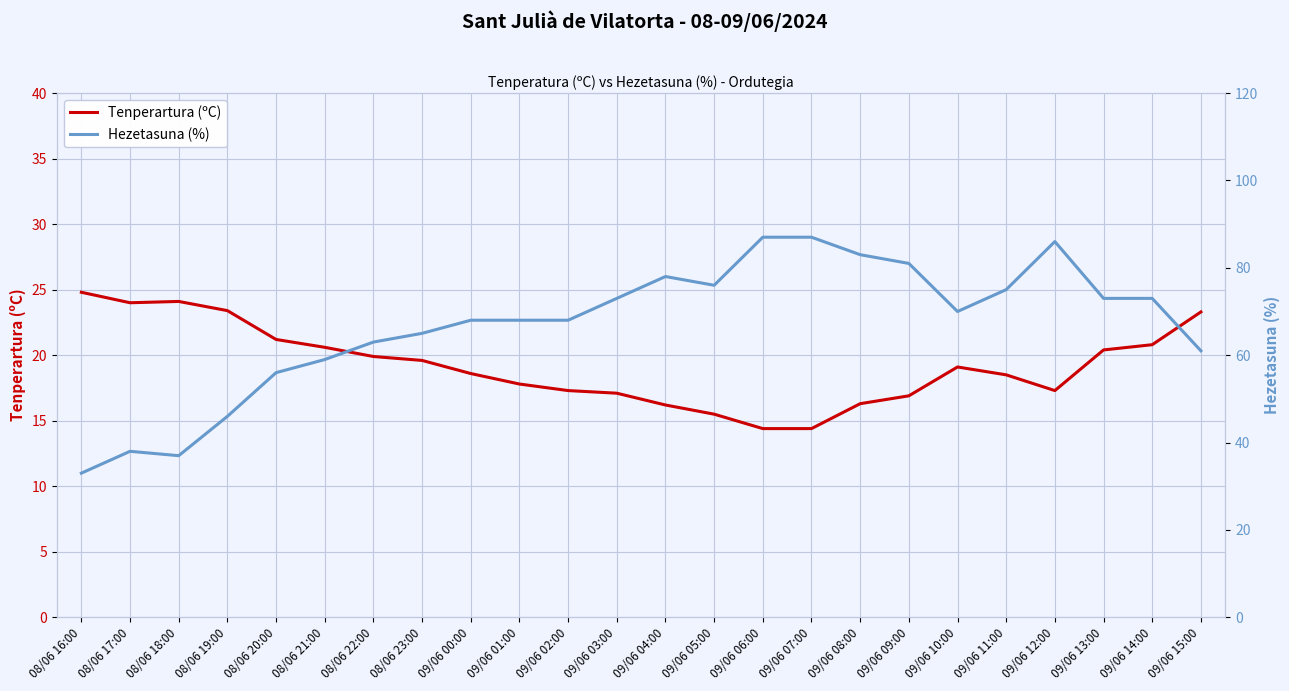

Reading left to right, extract all data points from this chart.

Tenperartura (ºC): 24.8	24.0	24.1	23.4	21.2	20.6	19.9	19.6	18.6	17.8	17.3	17.1	16.2	15.5	14.4	14.4	16.3	16.9	19.1	18.5	17.3	20.4	20.8	23.3
Hezetasuna (%): 33.0	38.0	37.0	46.0	56.0	59.0	63.0	65.0	68.0	68.0	68.0	73.0	78.0	76.0	87.0	87.0	83.0	81.0	70.0	75.0	86.0	73.0	73.0	61.0